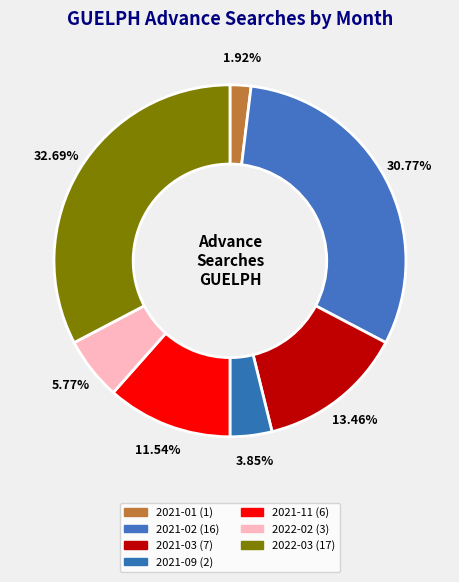

To the nearest percent, what portion does 2021-01 represent?

2%